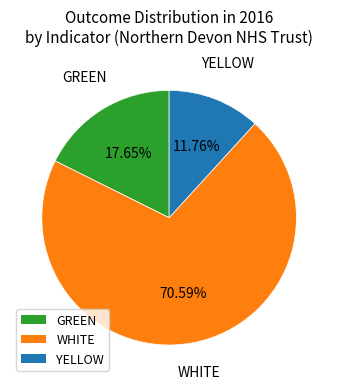

Approximately how many times larger is the value at WHITE compared to GREEN?

4.0